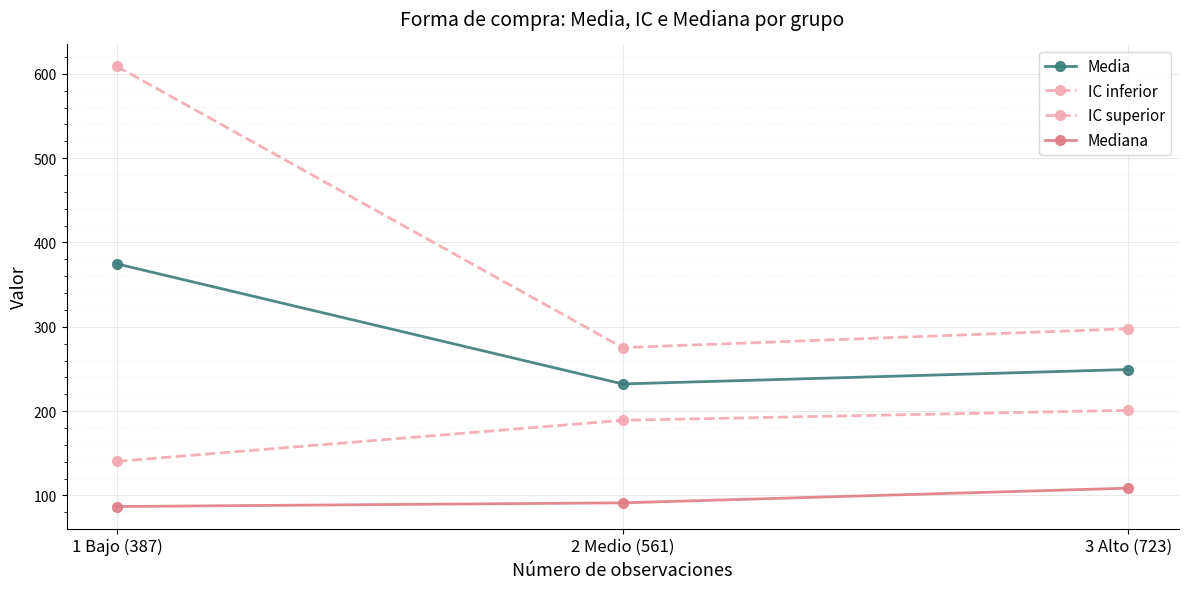

What is the difference between the Media values at 1 Bajo (387) and 3 Alto (723)?

125.2